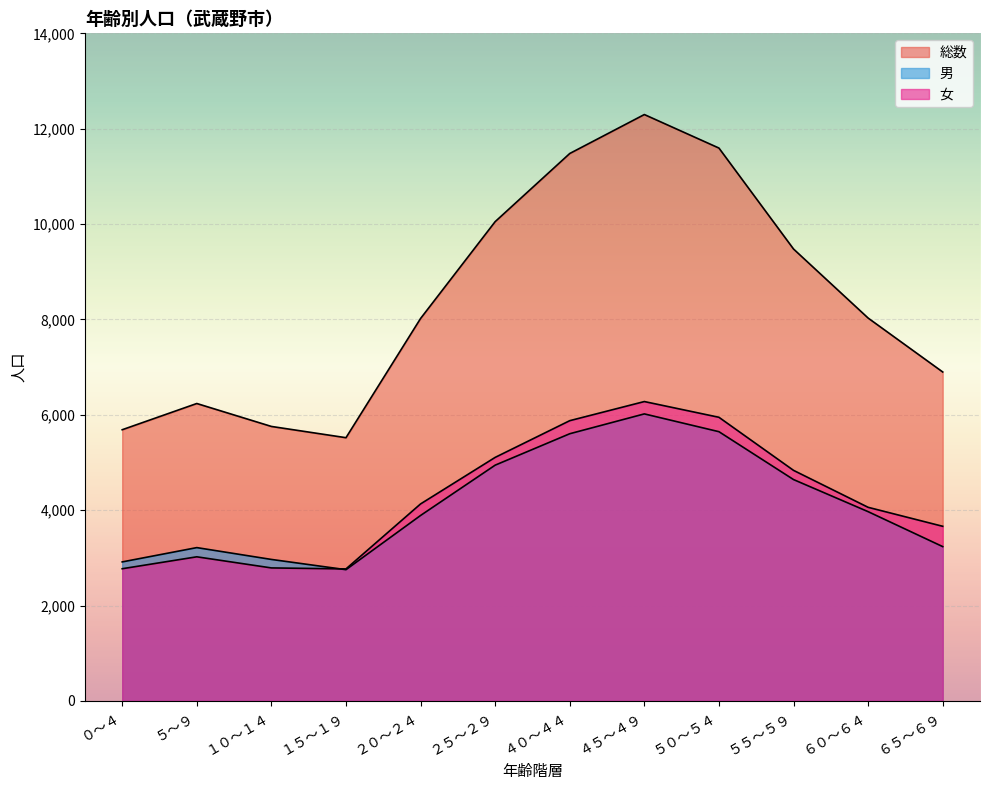

What is the minimum value shown in the chart?

2752